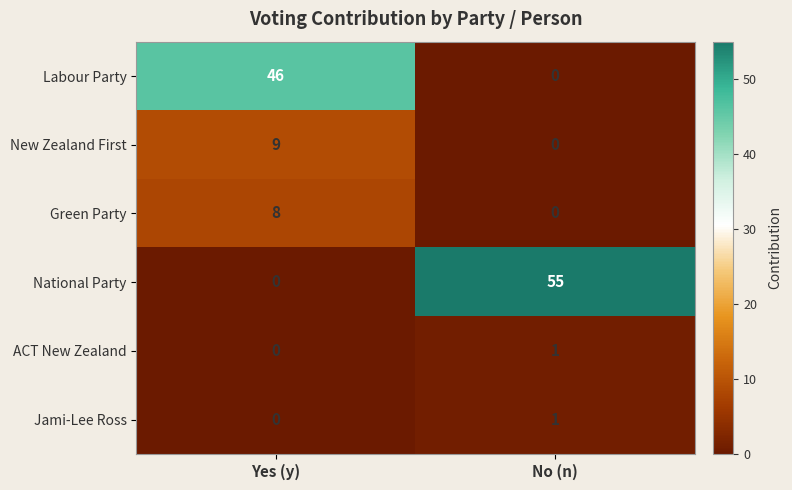

Reading right to left, extract all data points from this chart.

Labour Party: 0	46
New Zealand First: 0	9
Green Party: 0	8
National Party: 55	0
ACT New Zealand: 1	0
Jami-Lee Ross: 1	0